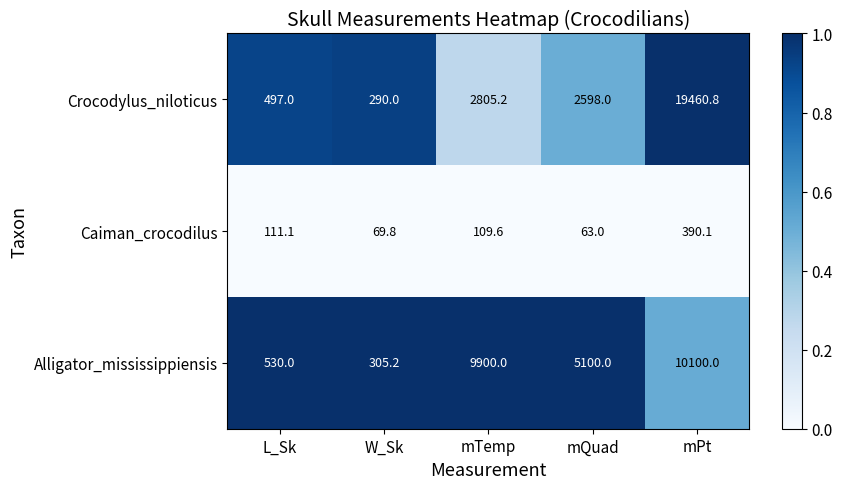

How many distinct data groups are displayed?

3